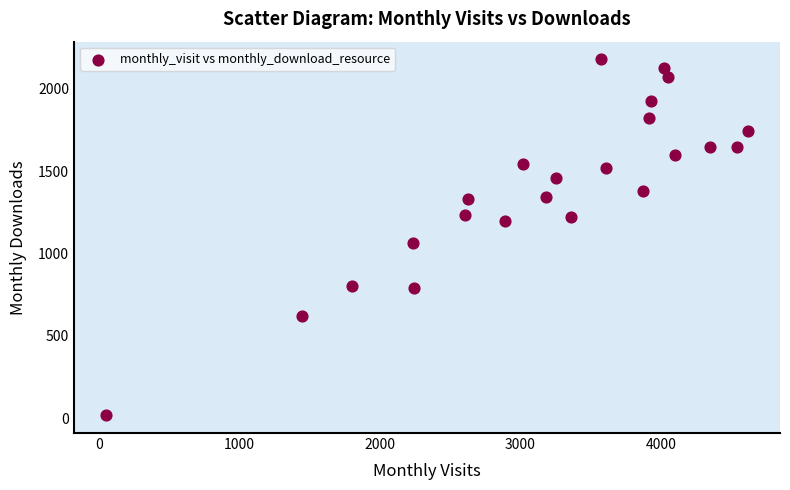

What is the range of X values (max minus min)?

4571